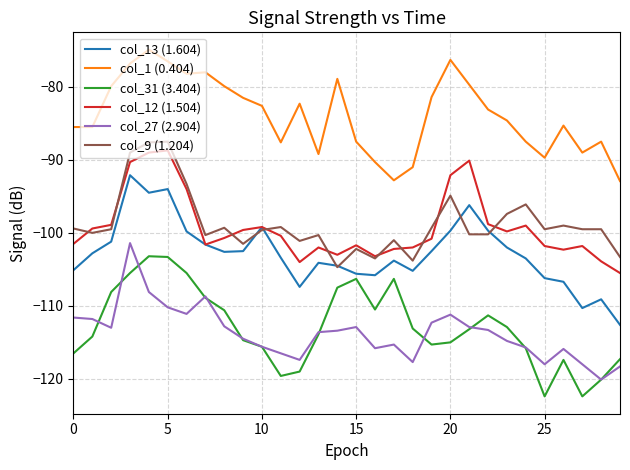

What is the smallest value displayed?

-122.4